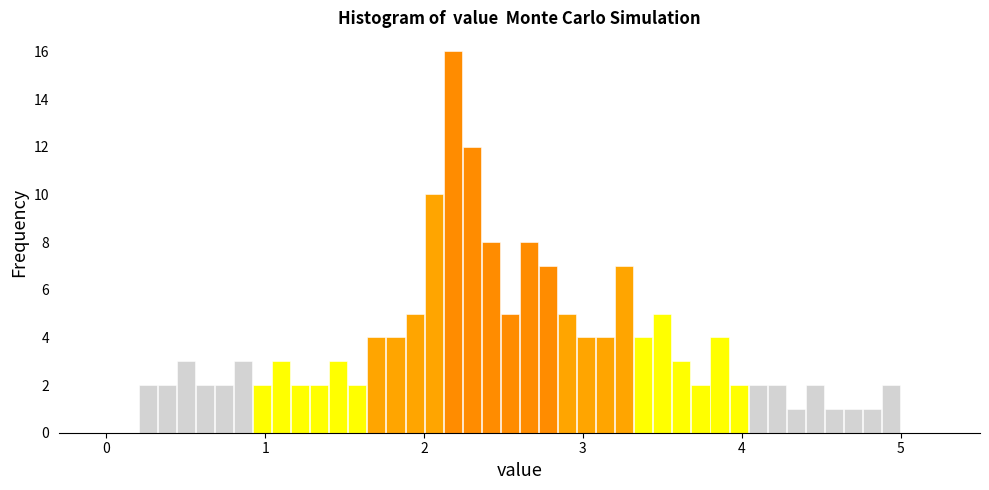

Read against the x-axis, roughly where is the centre of the tallest bar?

2.2